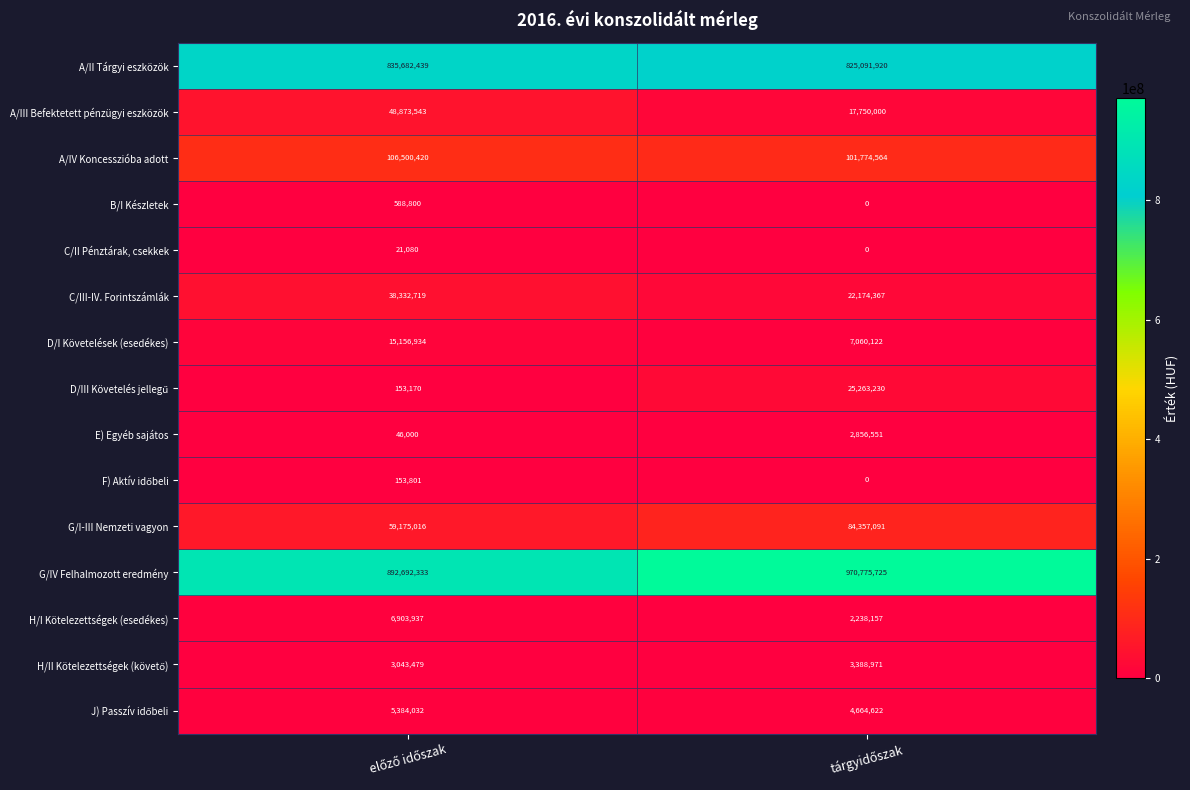

What is the minimum value for A/IV Koncesszióba adott?

101774564